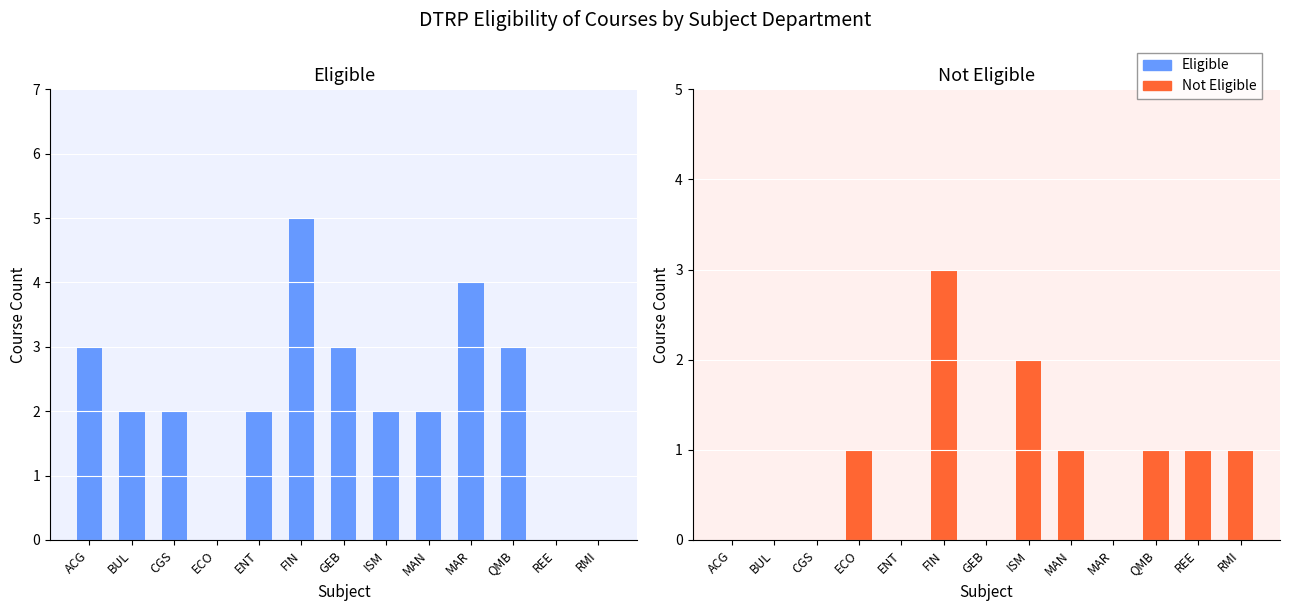

Where is Eligible nearest to the value 2?

BUL